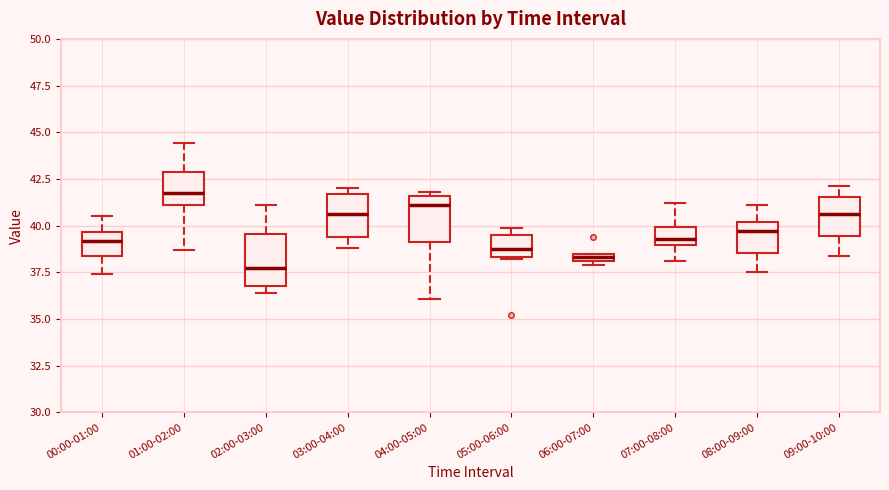

Which box's median line is the highest?

01:00-02:00